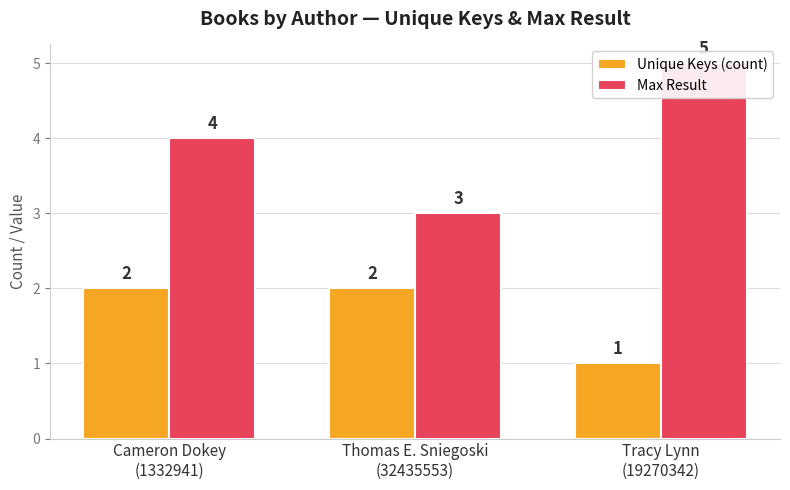

The Max Result series shows 5 at Tracy Lynn
(19270342). True or false?

True